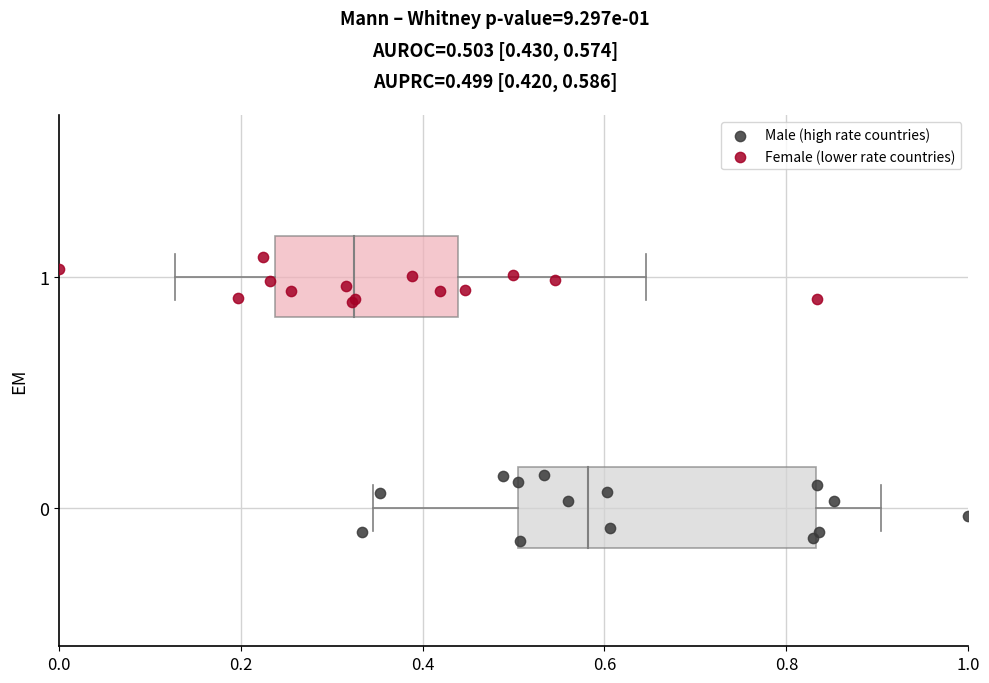

Which series has the widest spread of Y values?

Male (high rate countries)